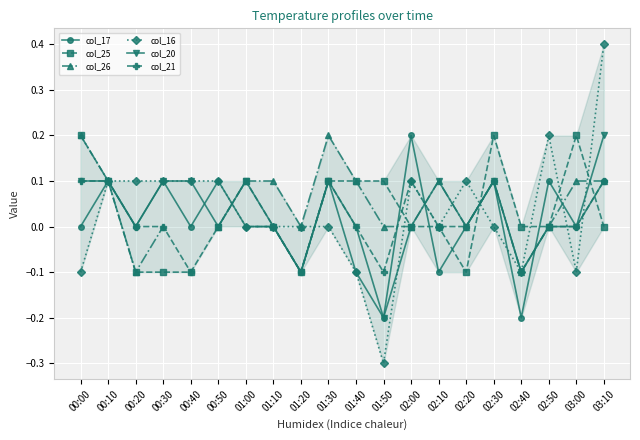

Where is the first local minimum for col_25?

01:20